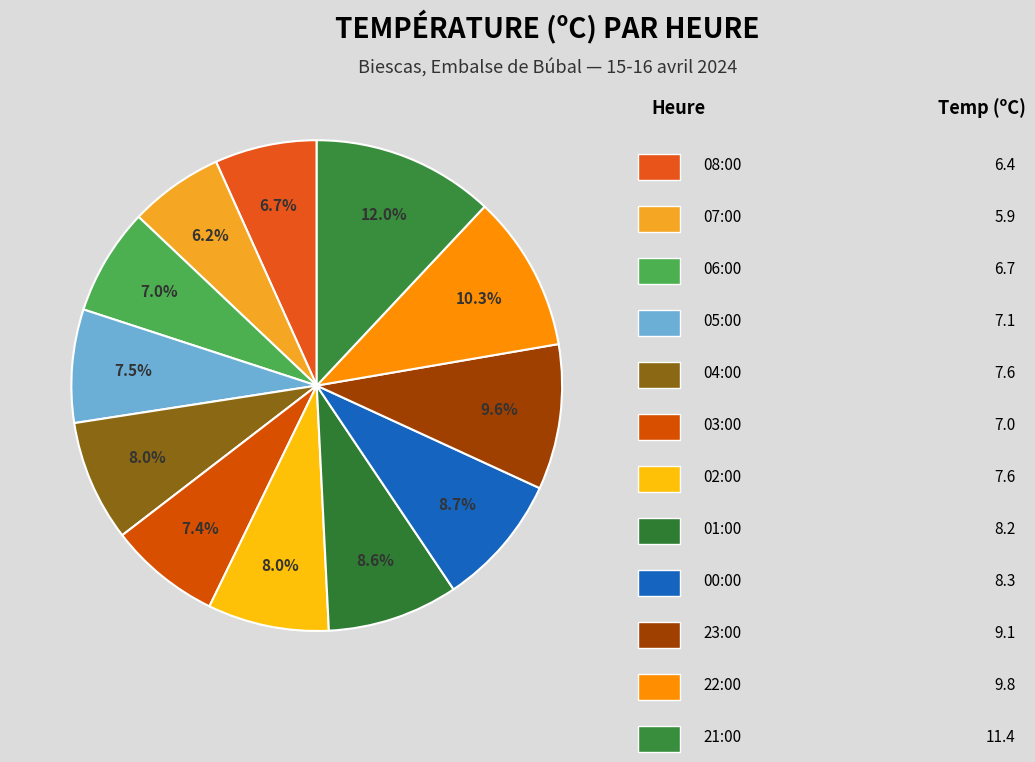

Which slice is the smallest?

07:00